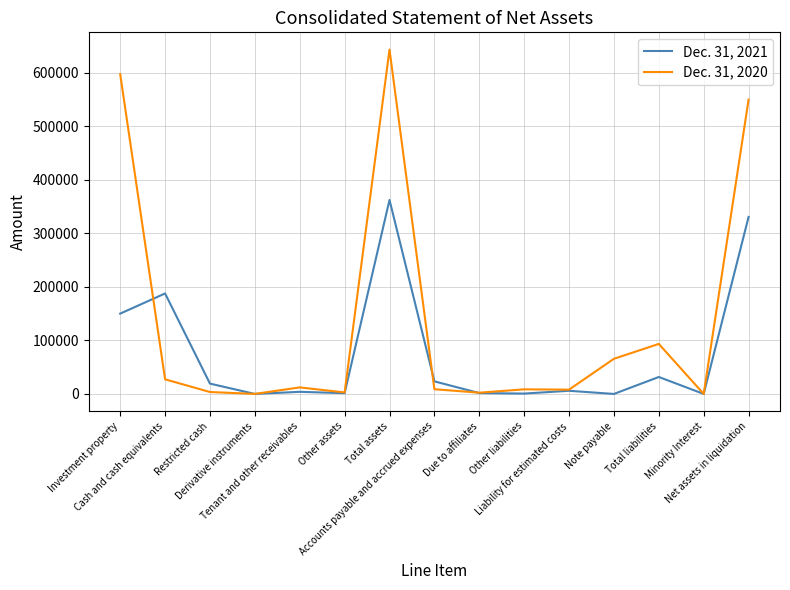

What is the sum of all Dec. 31, 2020 values?

2023002